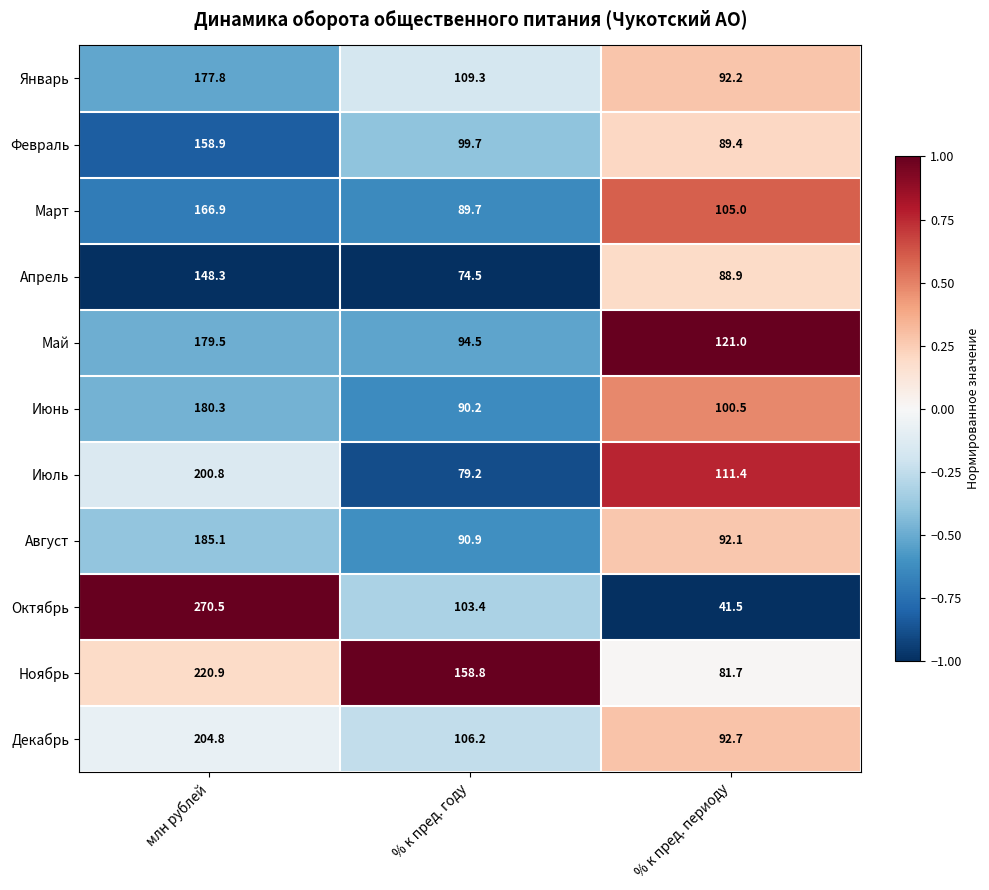

What is the average value of the Август series?

122.7